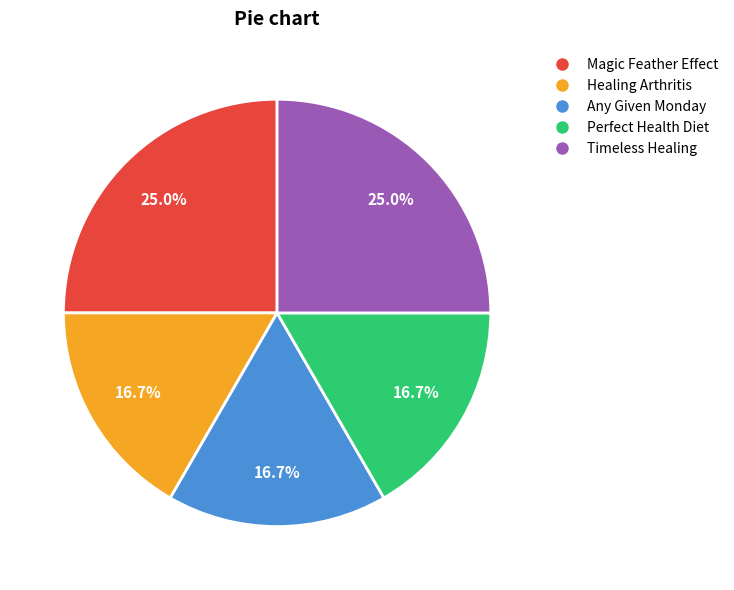

Is Healing Arthritis the majority of the pie?

No